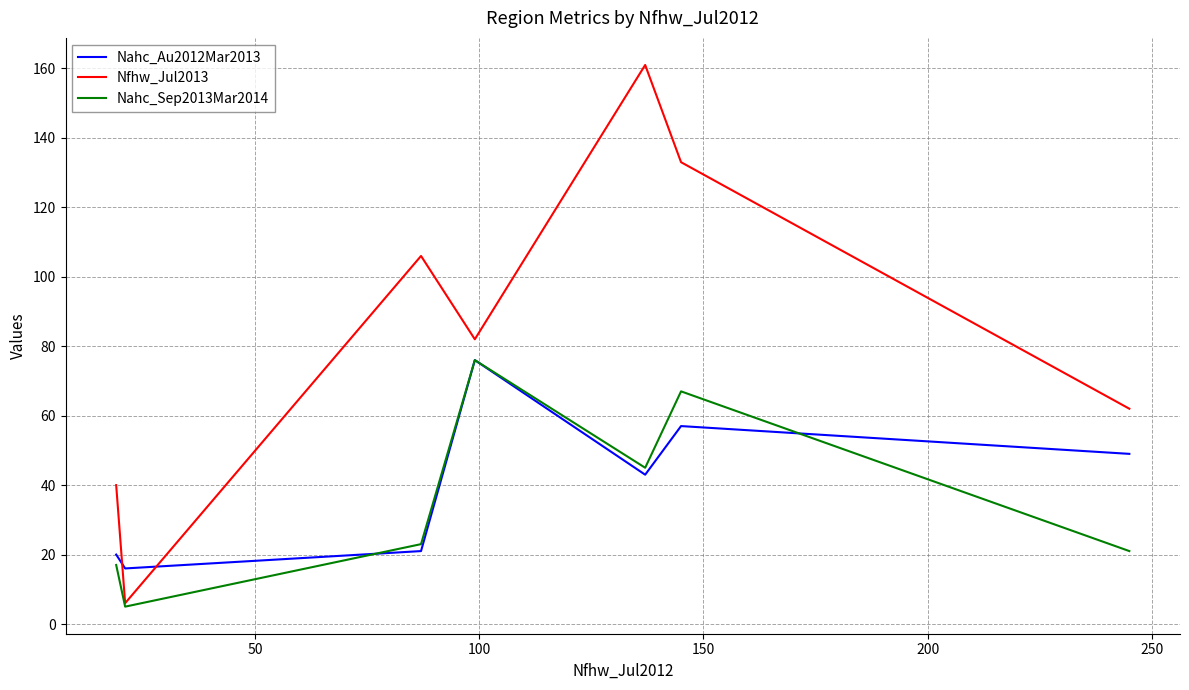

Does the chart display data point markers on the line(s)?

No